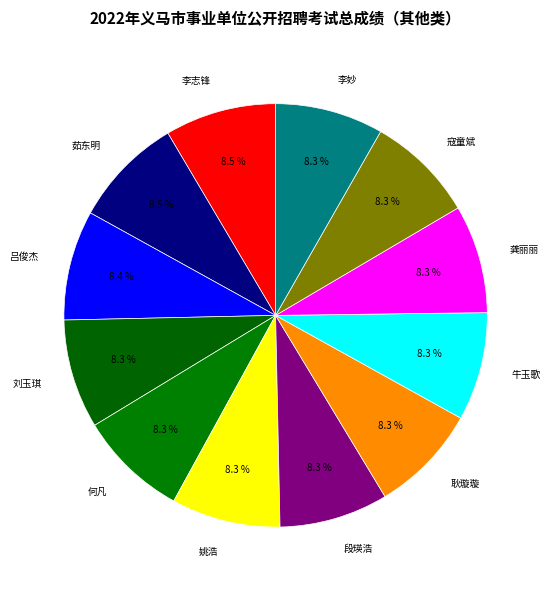

How many slices are in this pie chart?

12